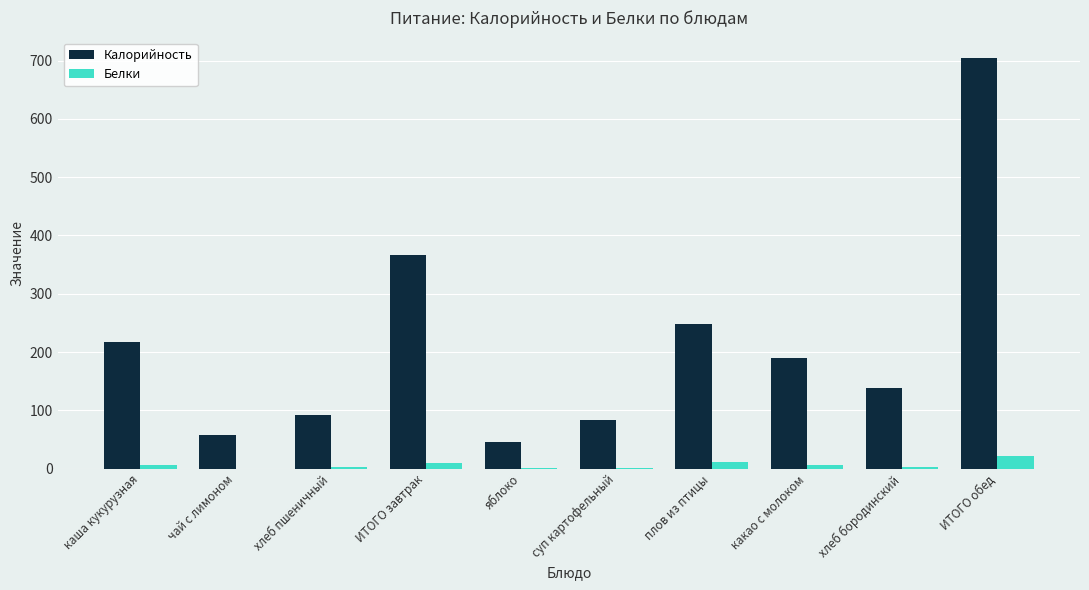

What is the sum of all Белки values?

63.2